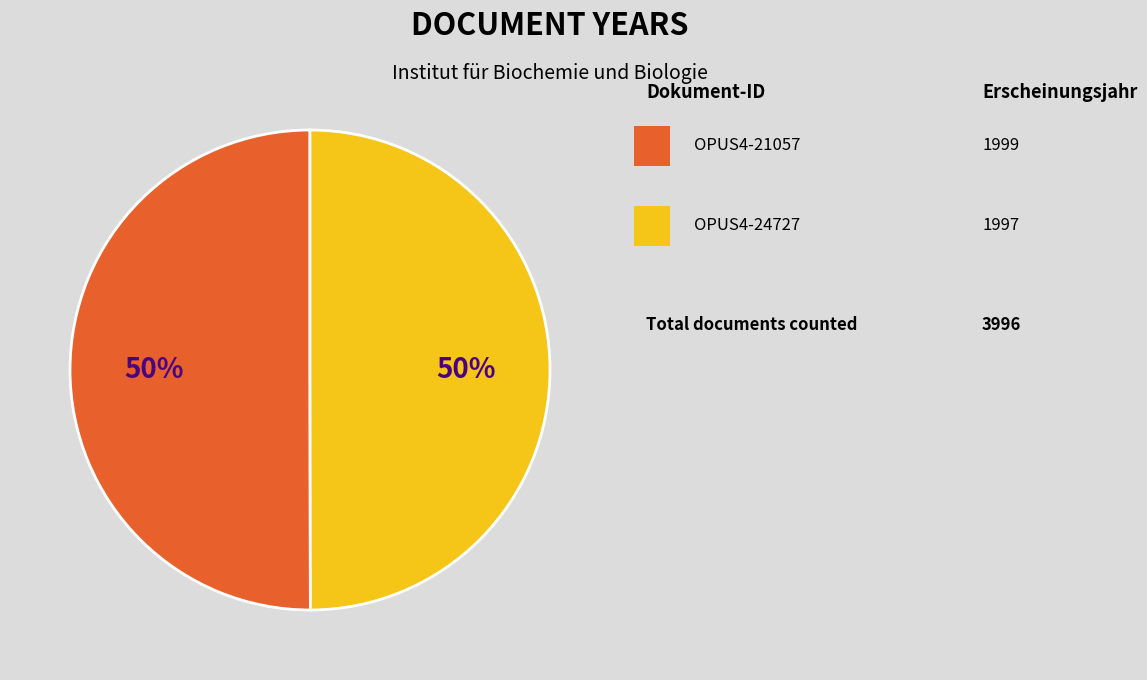

How many segments does this pie chart have?

2